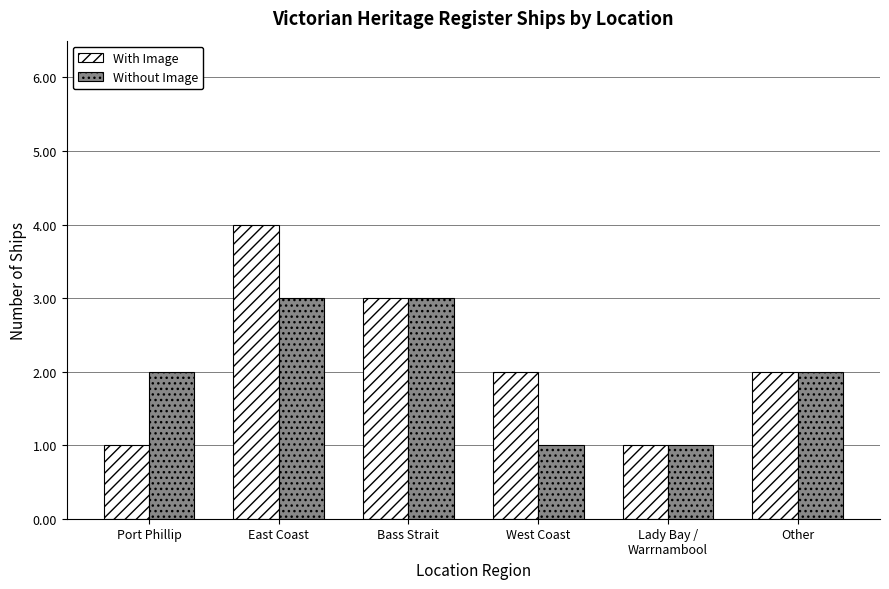

Rank the series by their maximum value, from lowest to highest.

Without Image, With Image